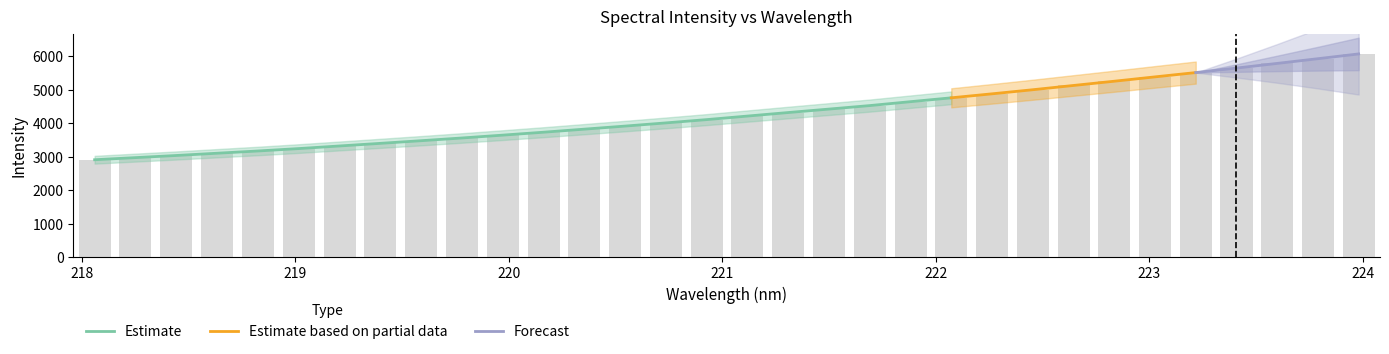

What is the difference between the values at 218.6332 and 223.9802?

2964.1